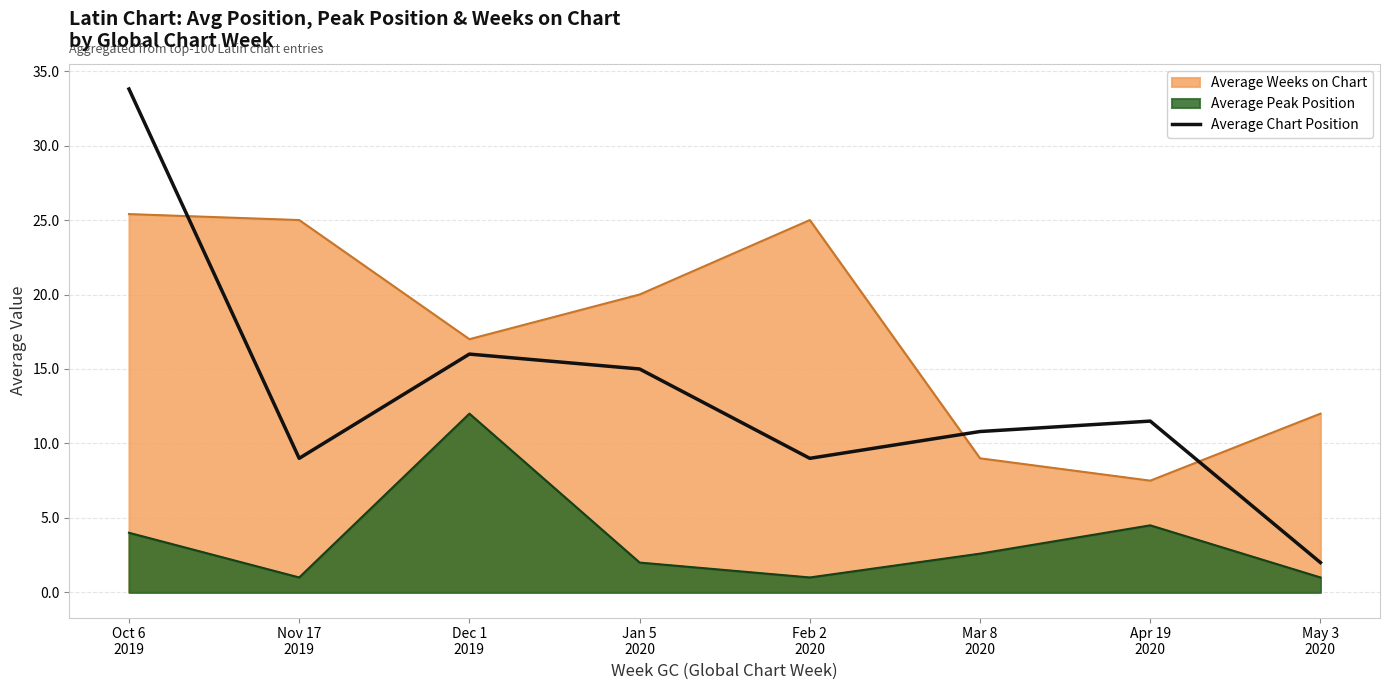

Which series has the widest spread of values?

Average Chart Position